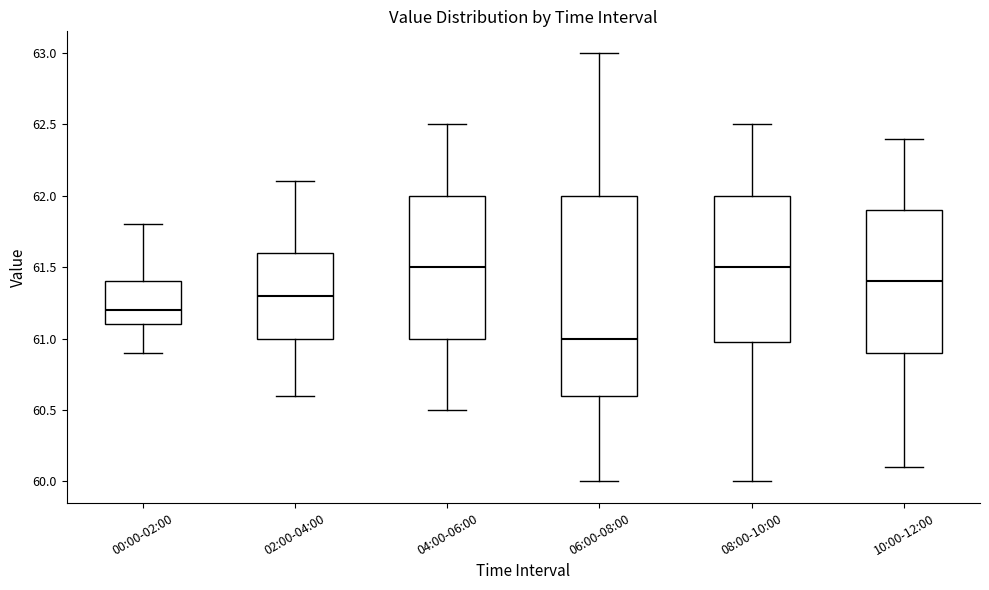

Which box is the tallest, from its lower edge to its upper edge?

06:00-08:00